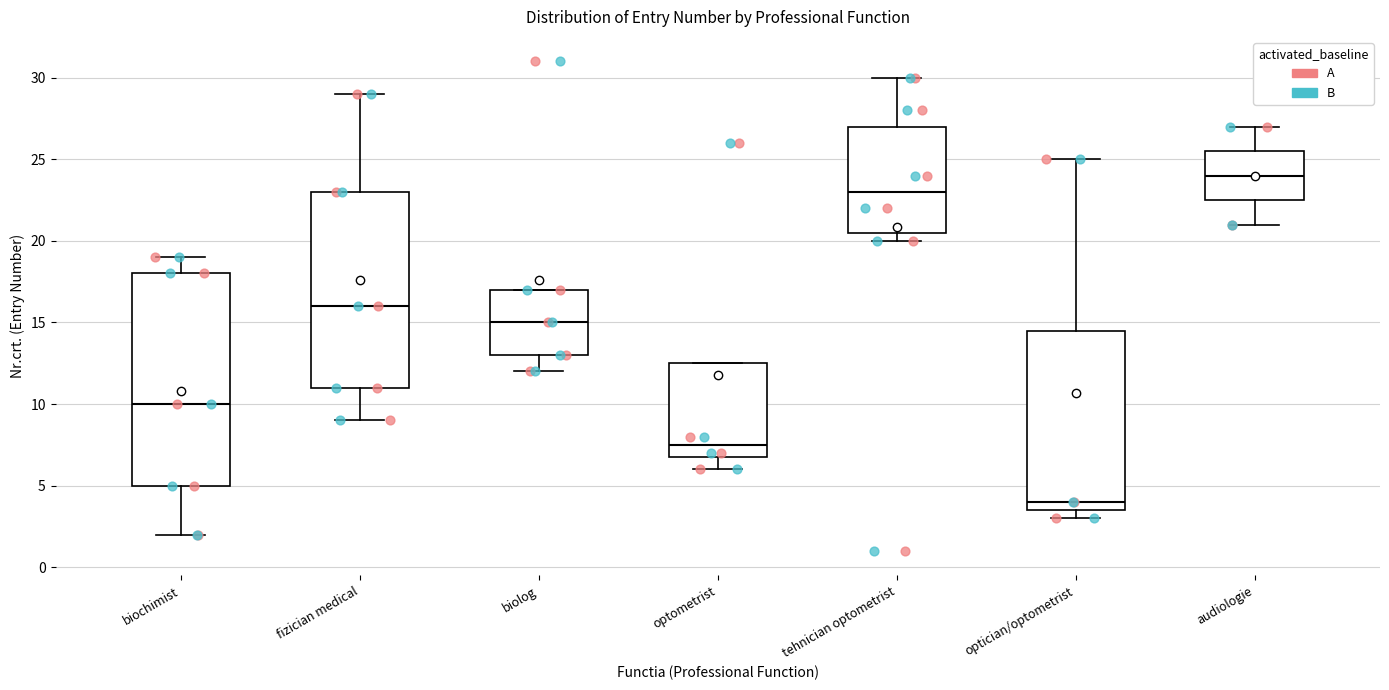

Which box has the lowest median line?

optician/optometrist